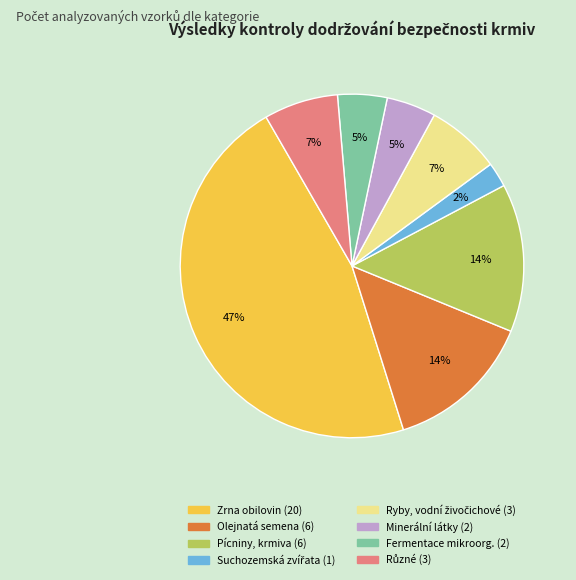

Does any single category account for the majority?

No